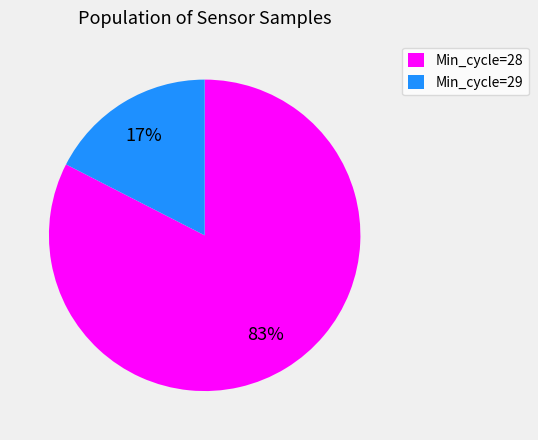

To the nearest percent, what is the average slice percentage?

50%